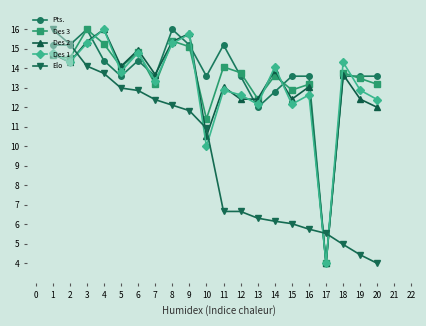

Which series has the largest total across all categories?

Pts.